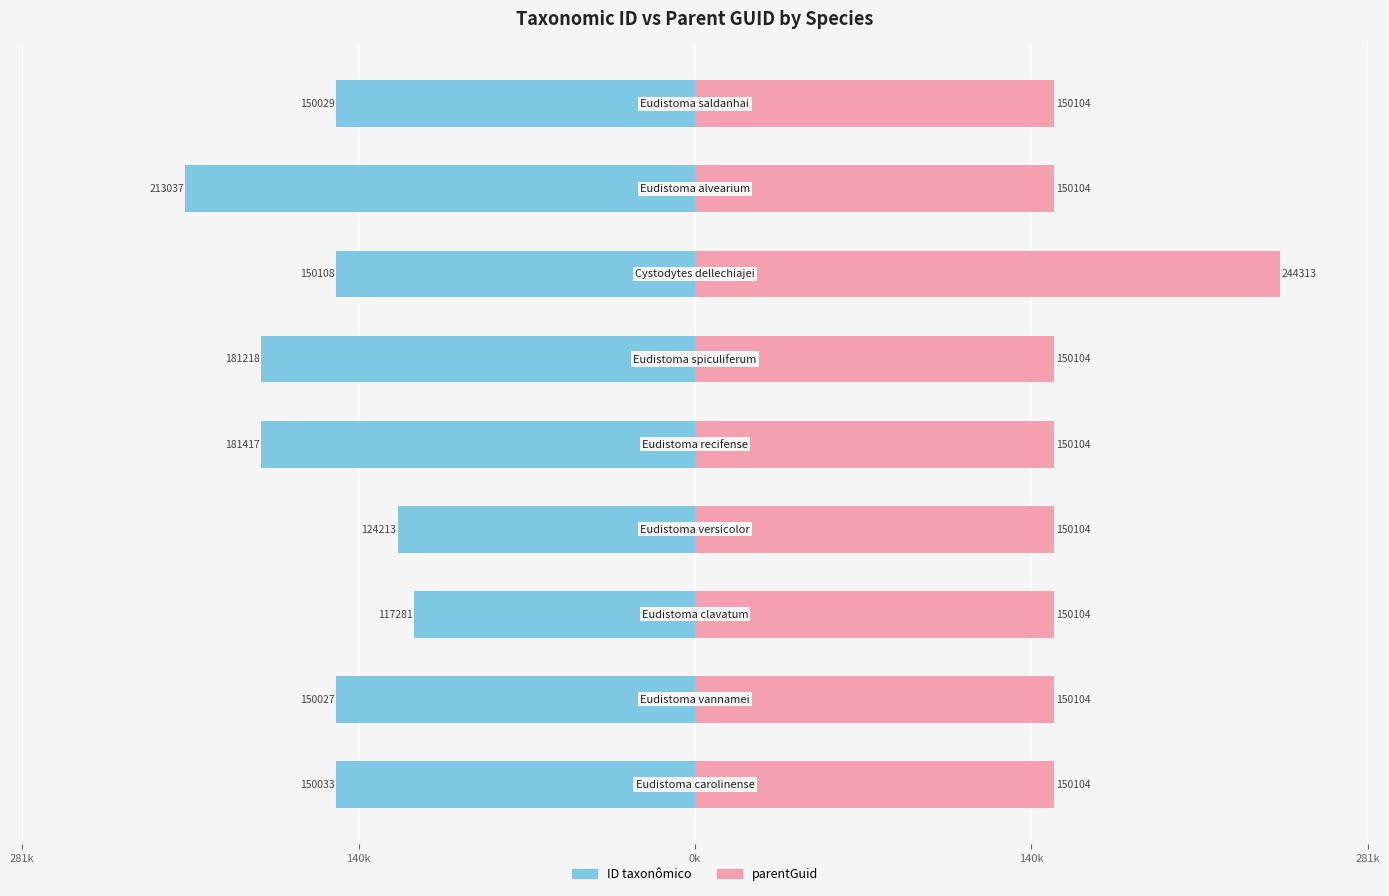

What is the sum of the parentGuid values at 7 and 6?

394.4